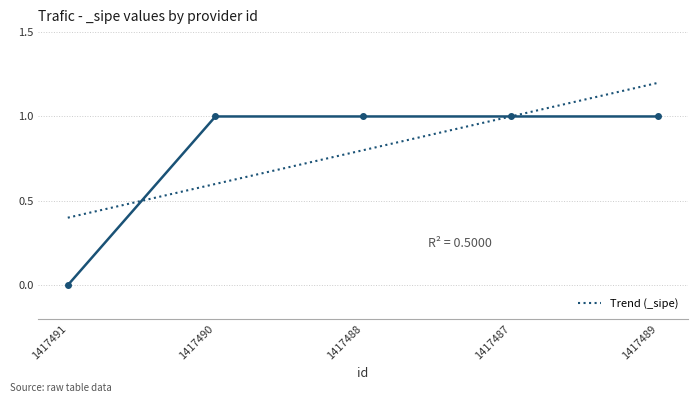

Is it true that the value at 1417488 is 2?

False